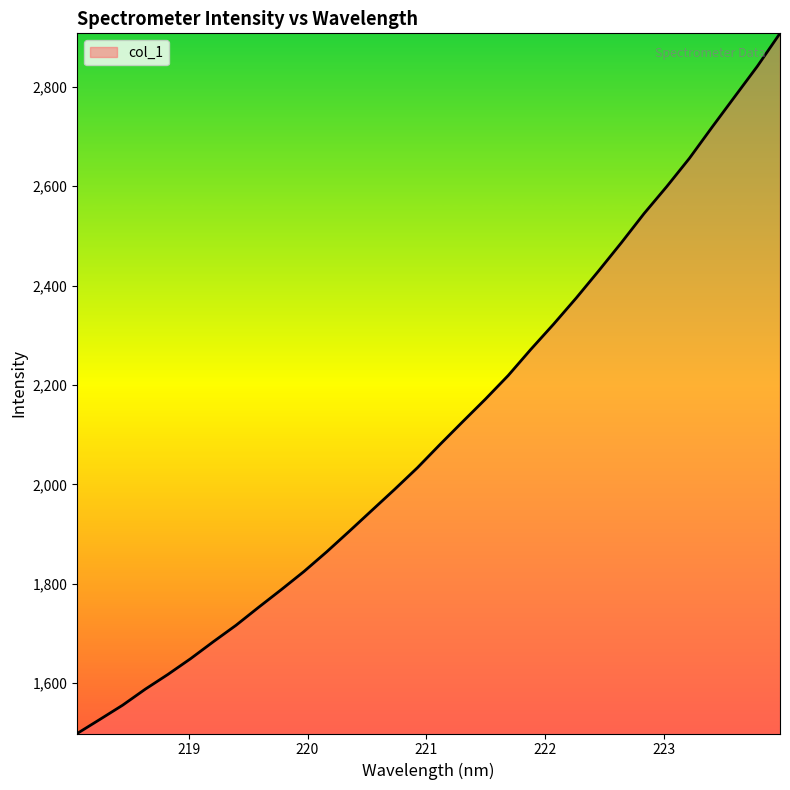

What is the difference between the maximum and minimum values?

1409.5